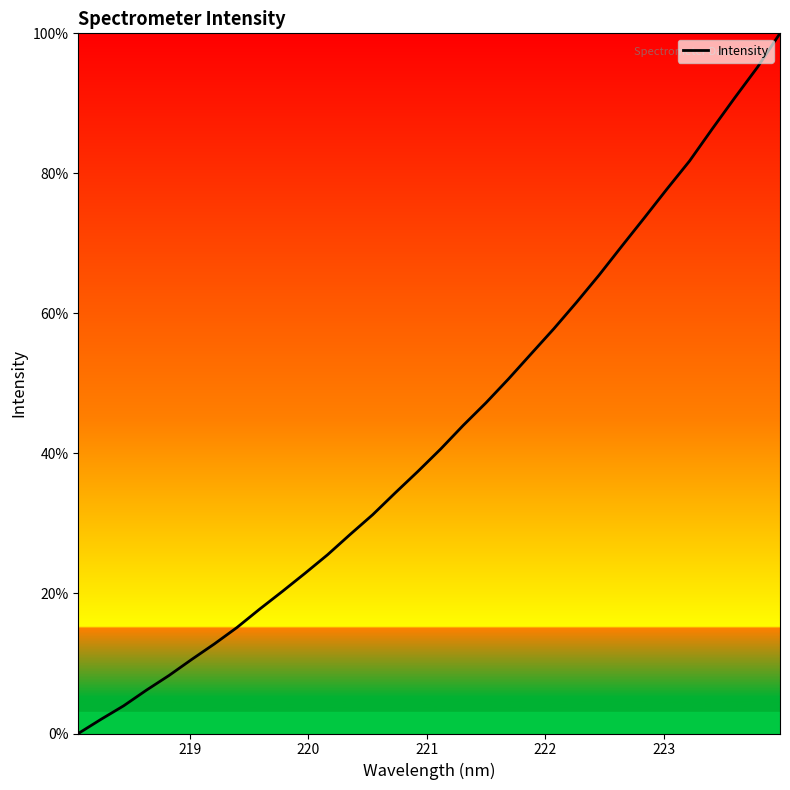

What is the greatest value displayed?

100.0